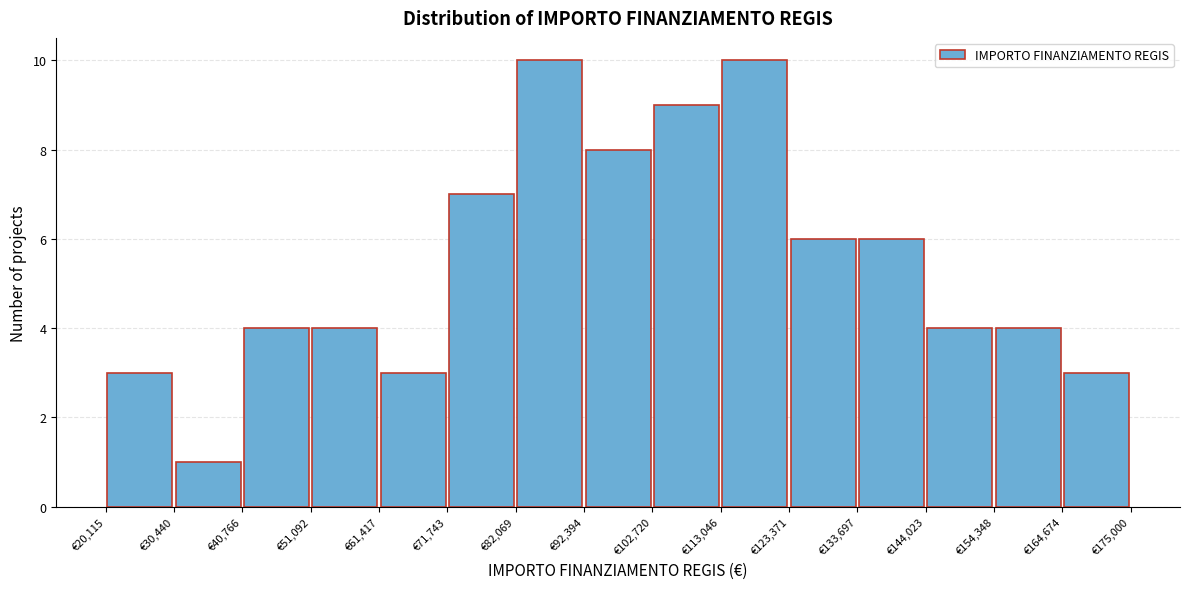

Reading left to right, transcribe this chart: for each bar, give the range it covers on the x-axis and its height. Neither the bar edges nor the heights are printed on the chart, so give them approximately, as read against the axes.

20000 to 30000: 3
30000 to 40000: 1
40000 to 52000: 4
52000 to 62000: 4
62000 to 72000: 3
72000 to 82000: 7
82000 to 92000: 10
92000 to 102000: 8
102000 to 114000: 9
114000 to 124000: 10
124000 to 134000: 6
134000 to 144000: 6
144000 to 154000: 4
154000 to 164000: 4
164000 to 176000: 3